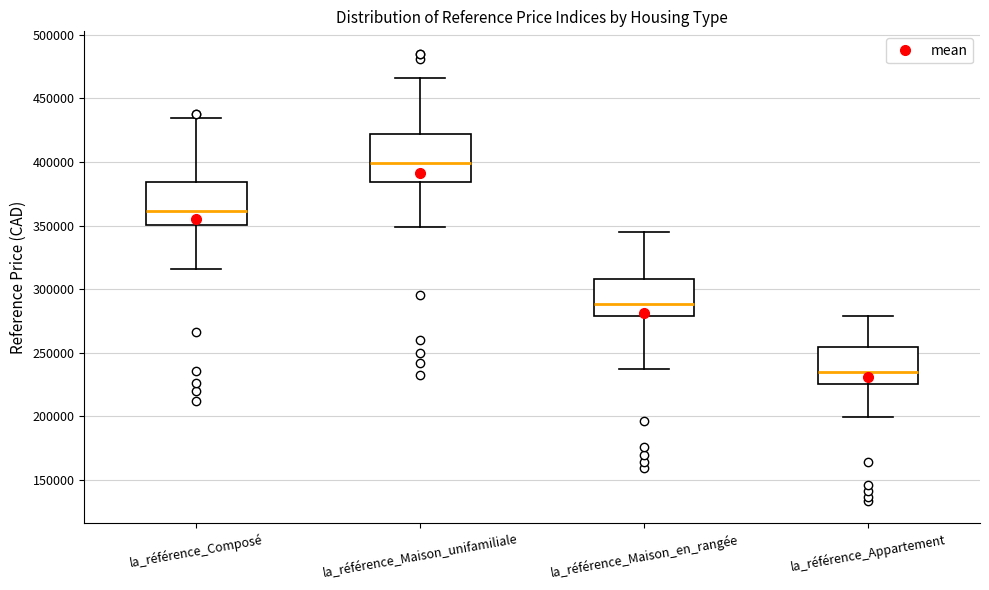

Reading left to right, transcribe this box plot: for each box, give where its median line is, the range the box spans, and where its two whiskers end, as read against the y-axis. The values are not printed on the chart, so give them approximately, as read against the axis.

la_référence_Composé: median 360000, box 350000 to 385000, whiskers 315000 to 435000
la_référence_Maison_unifamiliale: median 400000, box 385000 to 420000, whiskers 350000 to 465000
la_référence_Maison_en_rangée: median 290000, box 280000 to 310000, whiskers 235000 to 345000
la_référence_Appartement: median 235000, box 225000 to 255000, whiskers 200000 to 280000